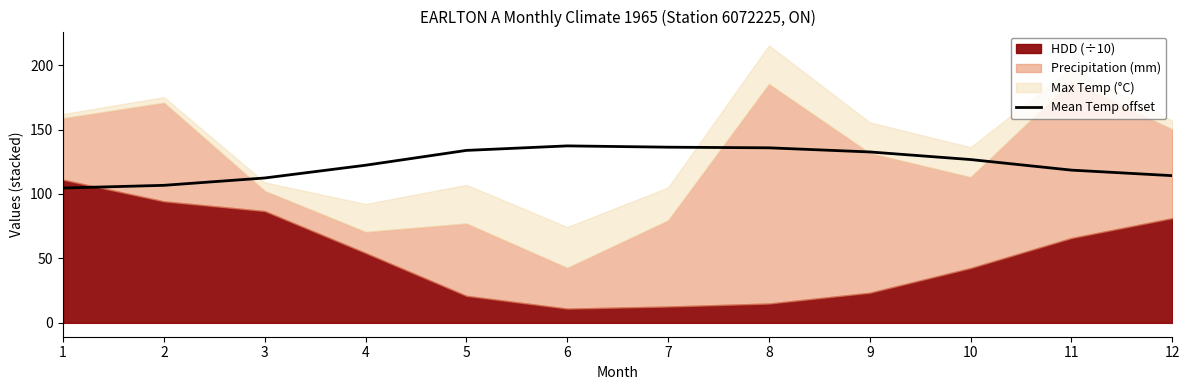

The chart shows a value of 112.4 at 3. True or false?

True